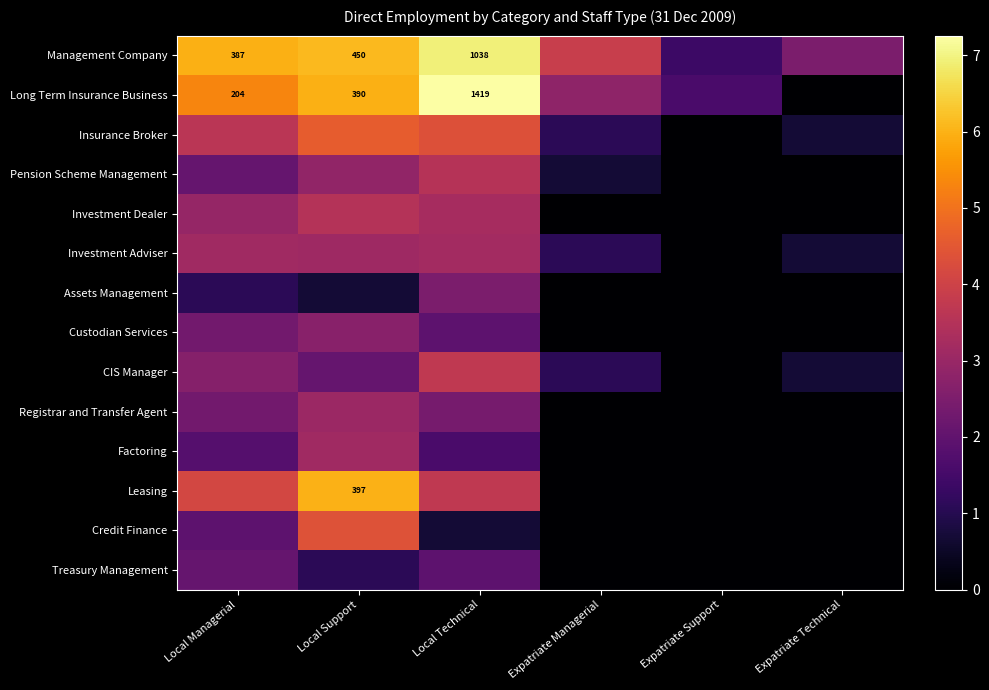

Between Local Managerial and Expatriate Technical, which is larger?

Local Managerial